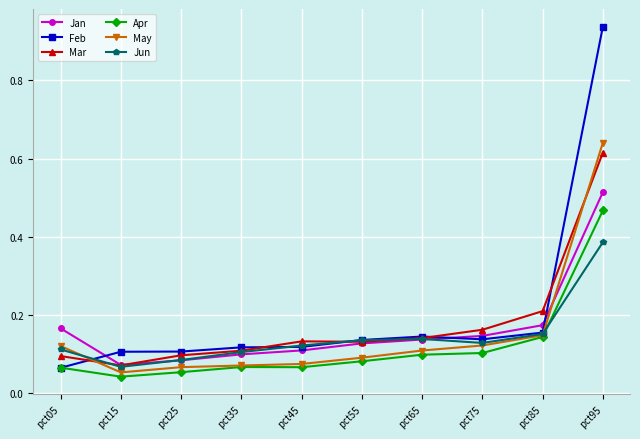

What is the sum of all Apr values?

1.2